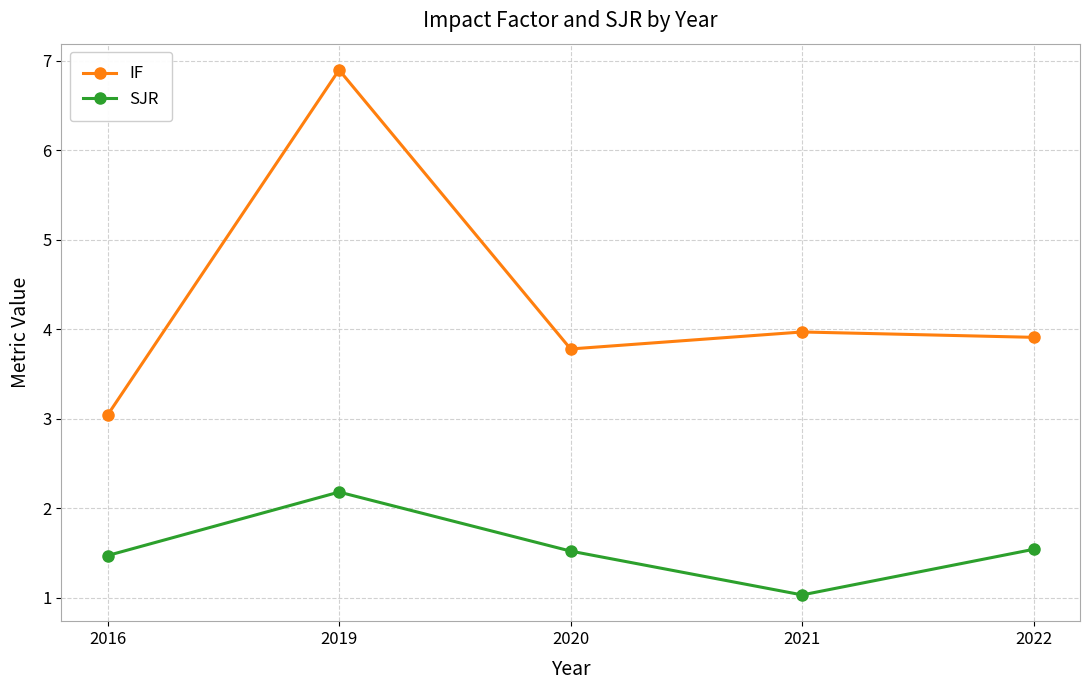

Reading right to left, what are all the values shown in this chart?

IF: 2022=3.9	2021=4.0	2020=3.8	2019=6.9	2016=3.0
SJR: 2022=1.5	2021=1.0	2020=1.5	2019=2.2	2016=1.5